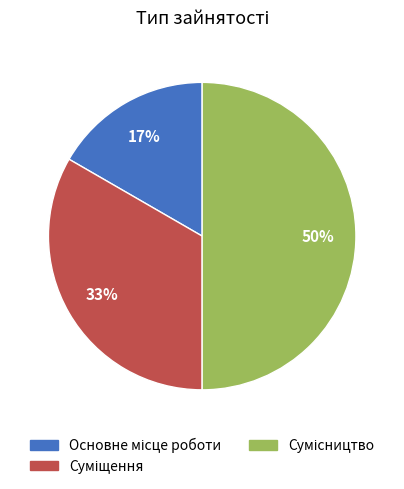

To the nearest percent, what is the average slice percentage?

33%